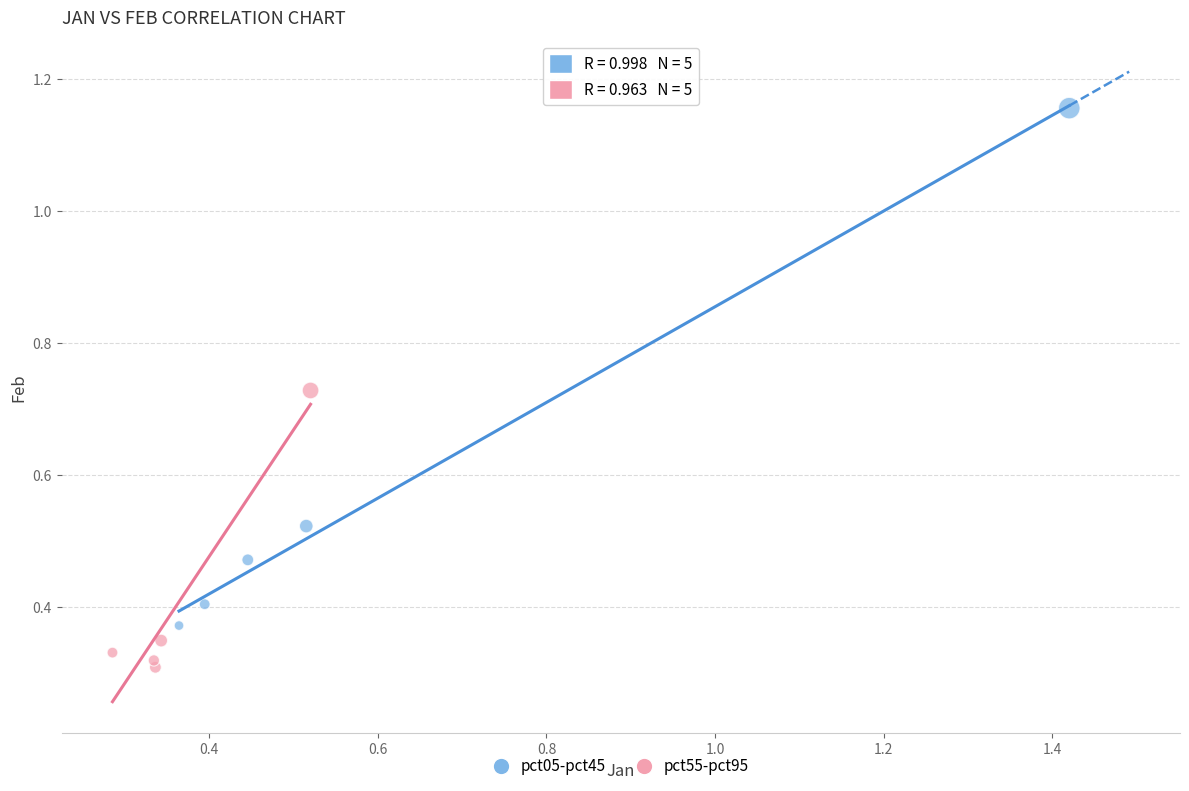

Which series contains the highest Y value?

pct05-pct45